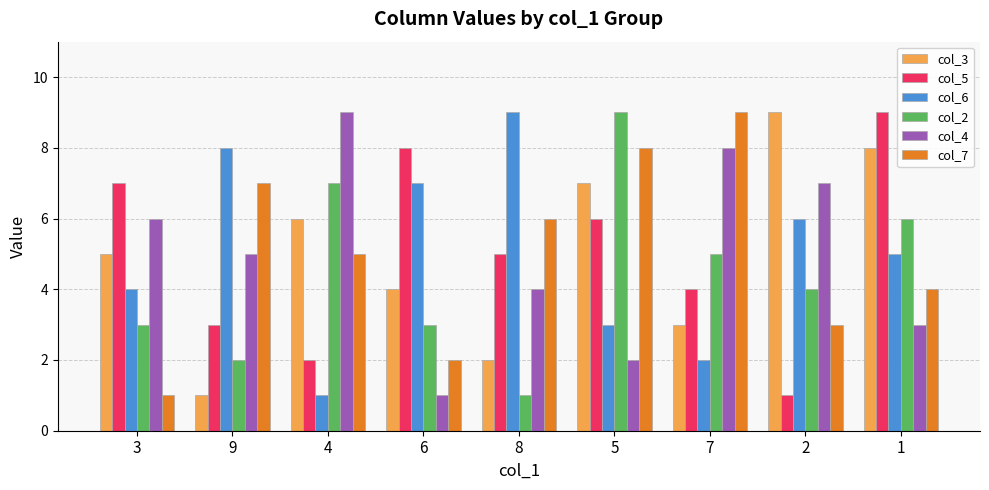

What is the greatest value displayed?

9